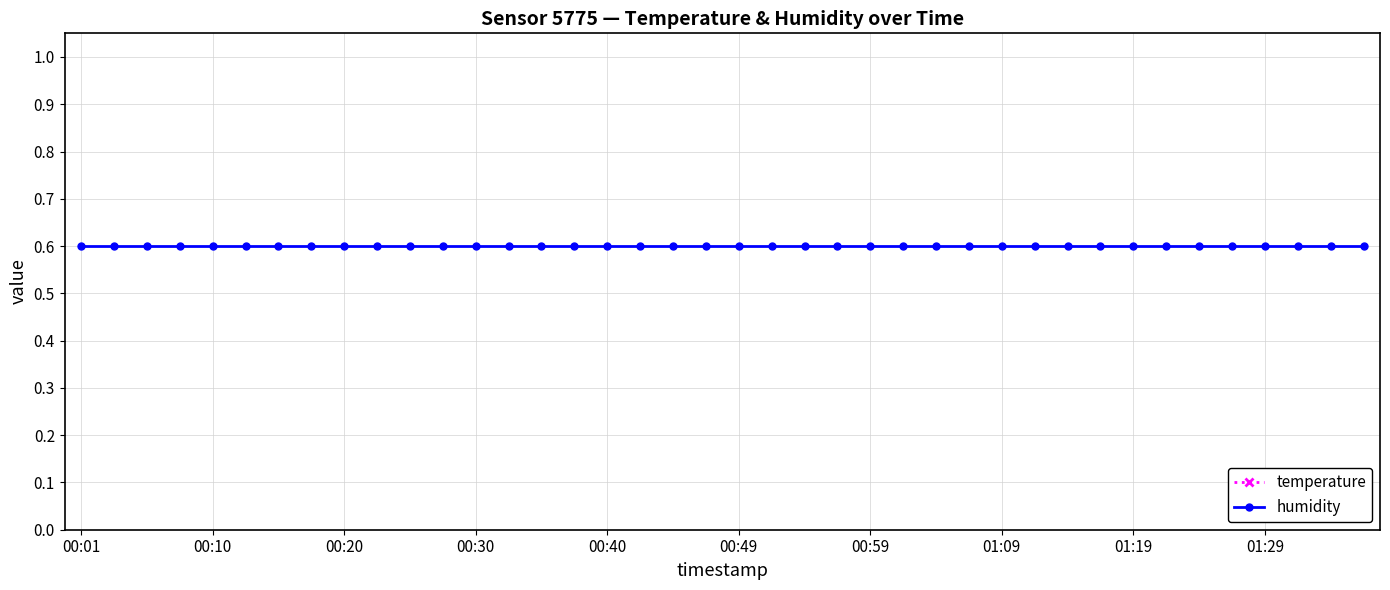

What is the sum of the temperature values at 31 and 21?

17.5